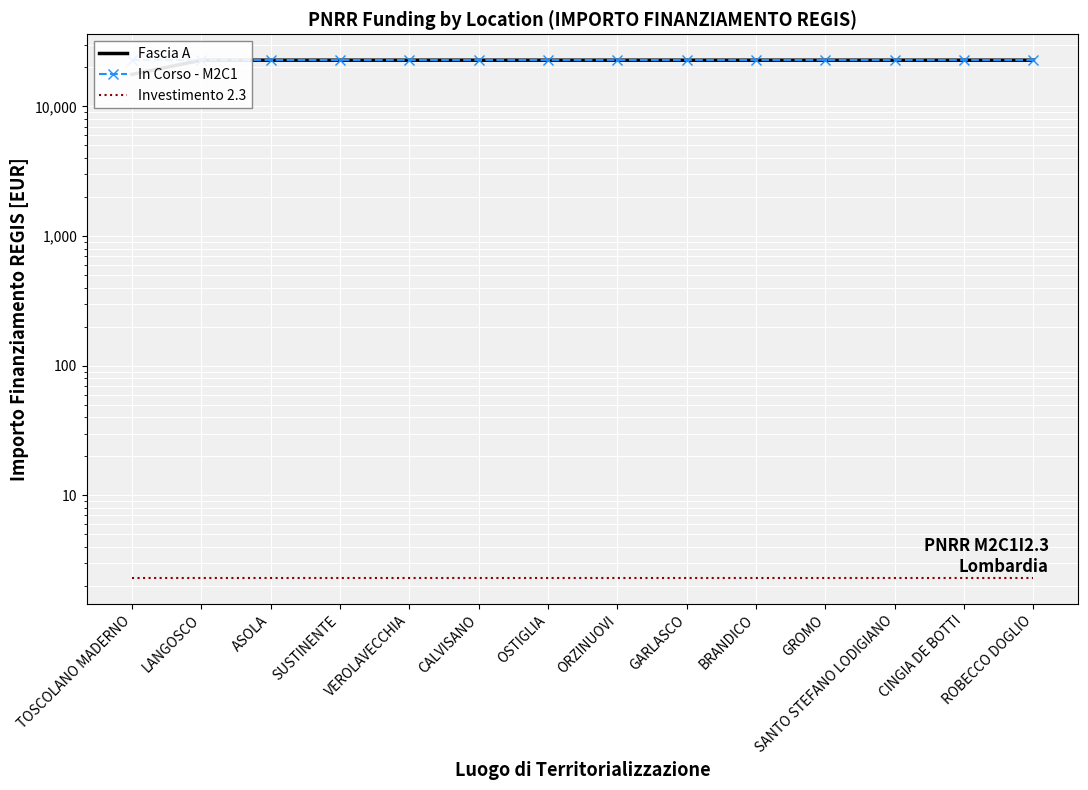

What is the value of the In Corso - M2C1 point at the 1st from the left?

22750.0